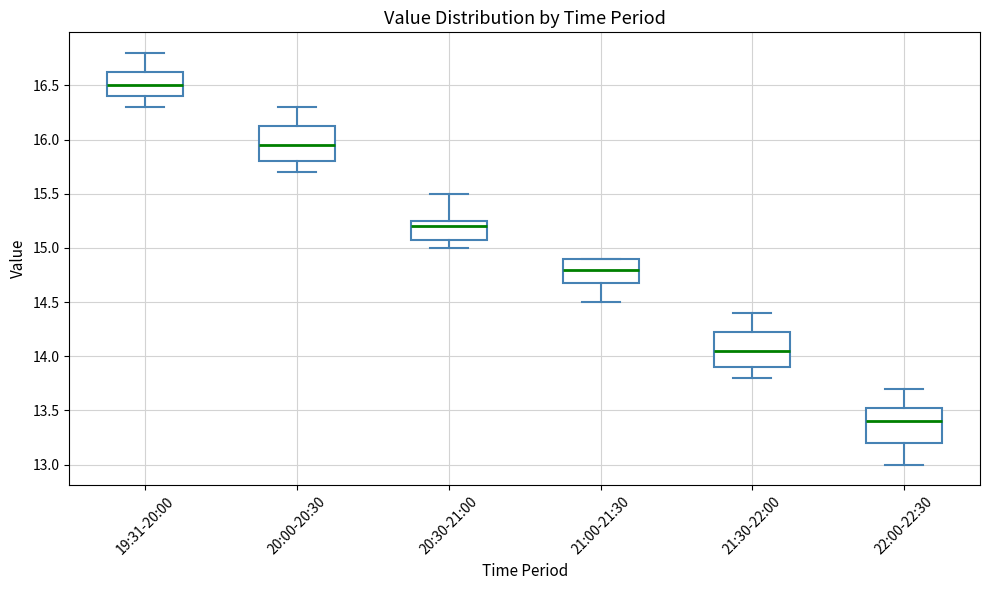

Reading left to right, read every box against the y-axis: the position of its median line, the range the box covers, and the ends of its whiskers. The values are not printed on the chart, so give them approximately, as read against the axis.

19:31-20:00: median 16.50, box 16.40 to 16.65, whiskers 16.30 to 16.80
20:00-20:30: median 15.95, box 15.80 to 16.15, whiskers 15.70 to 16.30
20:30-21:00: median 15.20, box 15.10 to 15.25, whiskers 15.00 to 15.50
21:00-21:30: median 14.80, box 14.70 to 14.90, whiskers 14.50 to 14.90
21:30-22:00: median 14.05, box 13.90 to 14.25, whiskers 13.80 to 14.40
22:00-22:30: median 13.40, box 13.20 to 13.55, whiskers 13.00 to 13.70